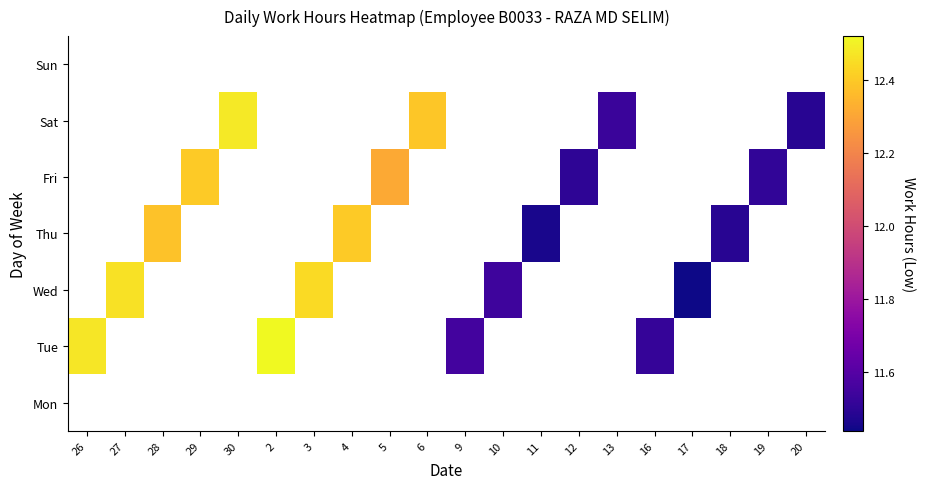

Rank the series by their maximum value, from lowest to highest.

Mon, Tue, Wed, Thu, Fri, Sat, Sun